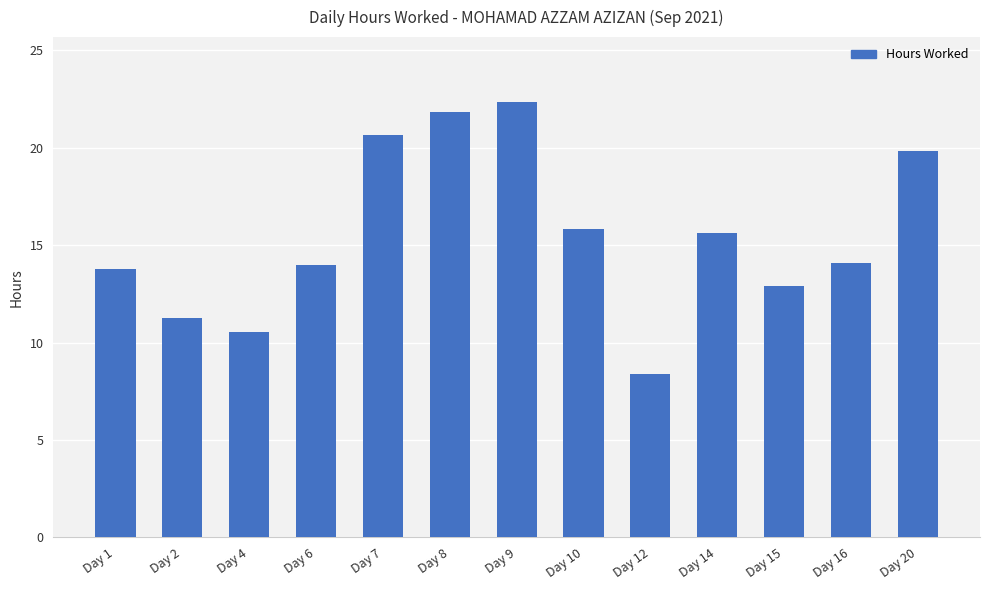

Are the bars horizontal?

No